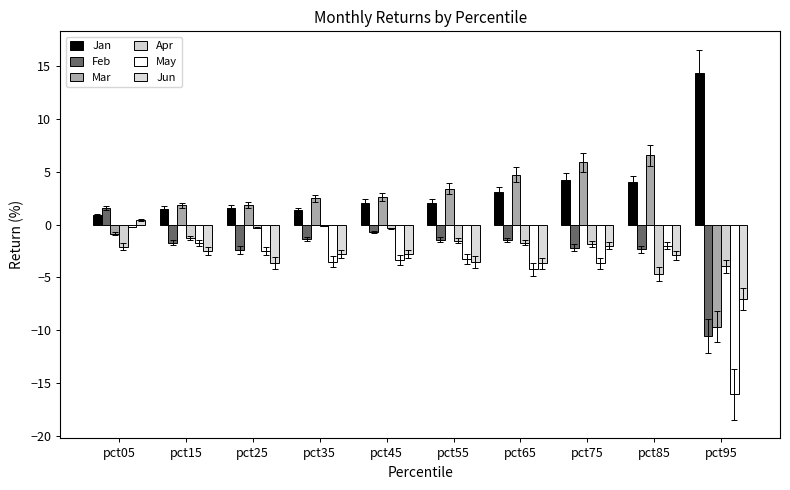

What is the value of the Jun bar at the 10th from the left?

-7.0